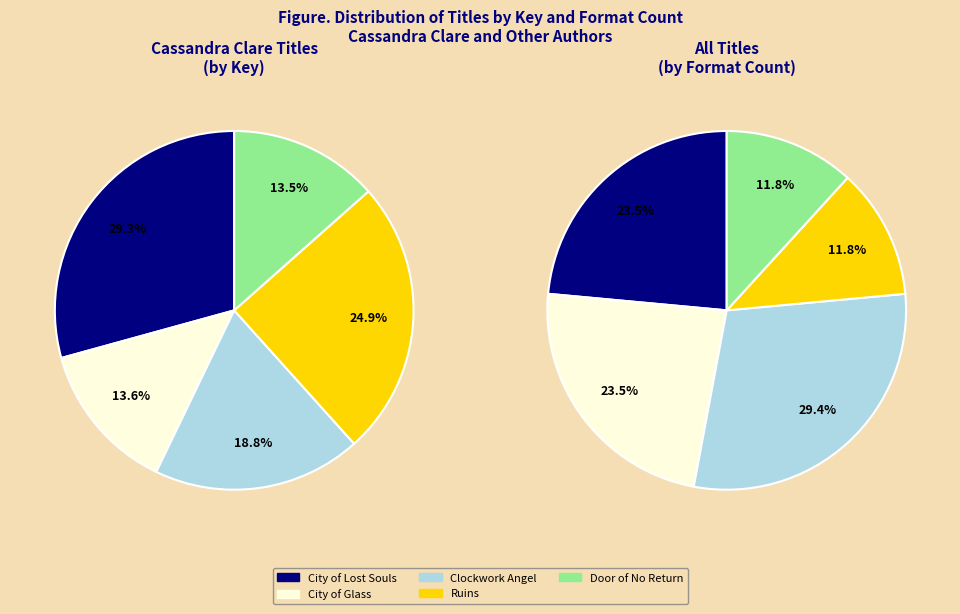

Which has a higher value, Clockwork Angel or City of Lost Souls?

City of Lost Souls